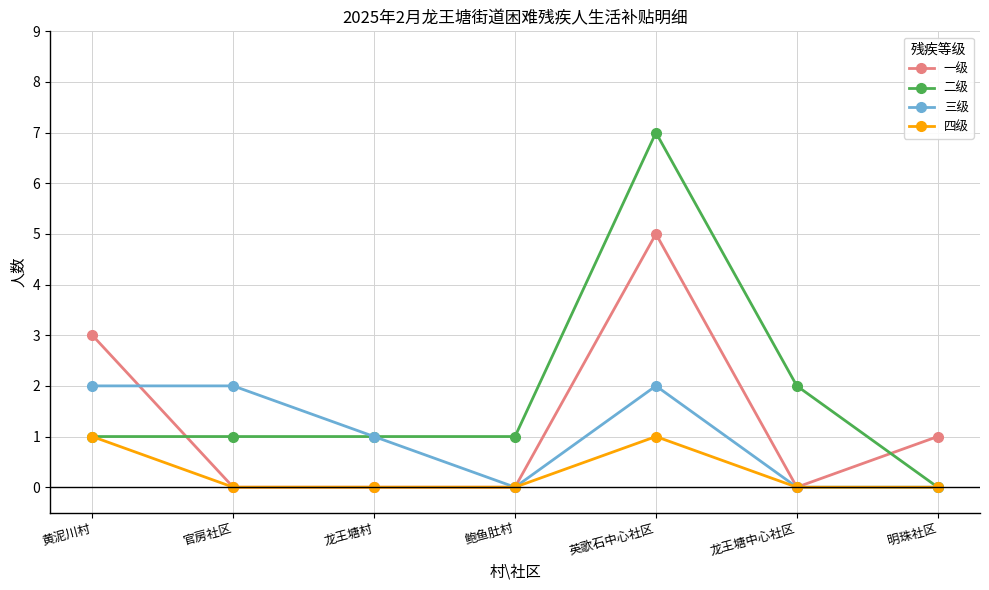

Between which two adjacent categories do 二级 and 一级 first intersect?

黄泥川村 and 官房社区